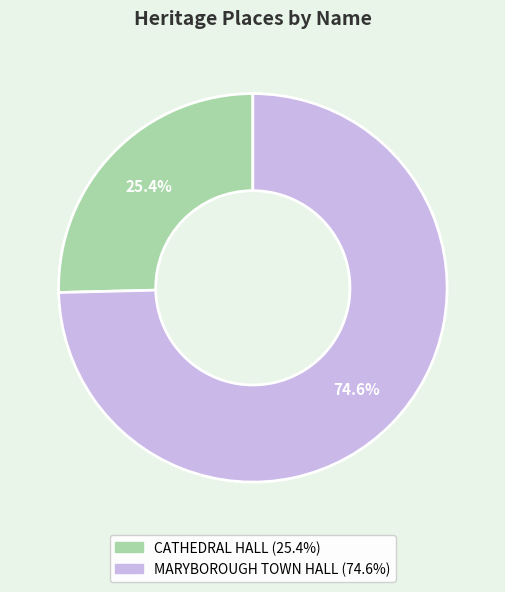

To the nearest percent, what portion does CATHEDRAL HALL represent?

25%